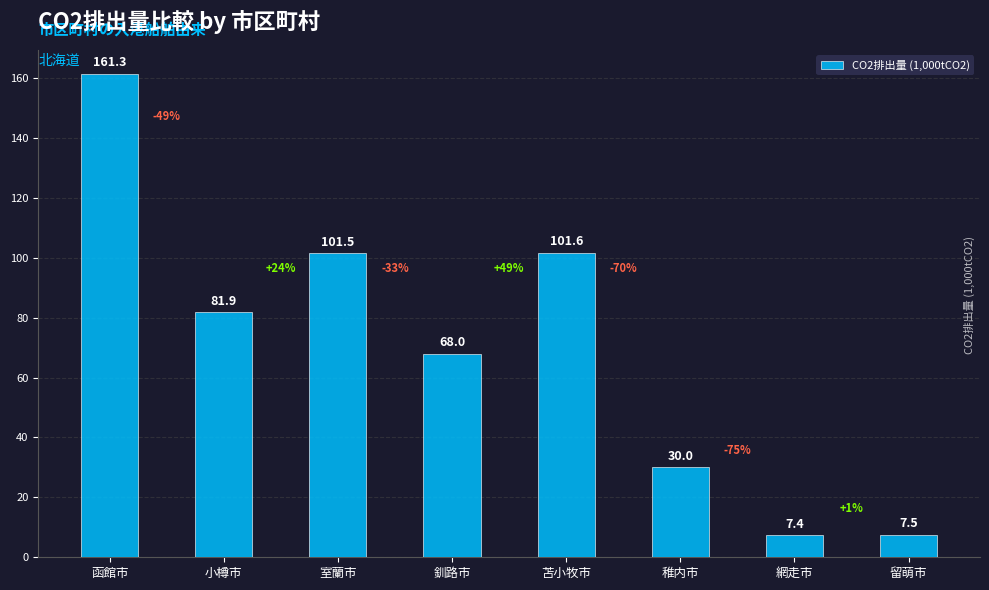

The value at 留萌市 is 7.5. True or false?

True